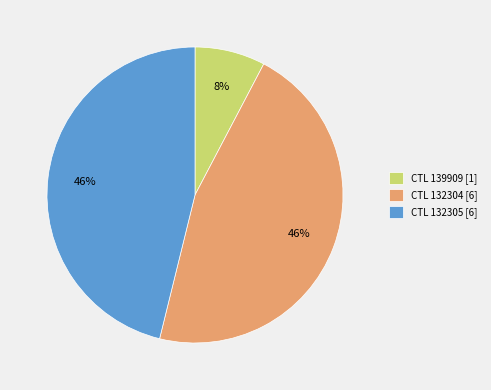

Combined, do CTL 132305 [6] and CTL 132304 [6] account for over 50%?

Yes